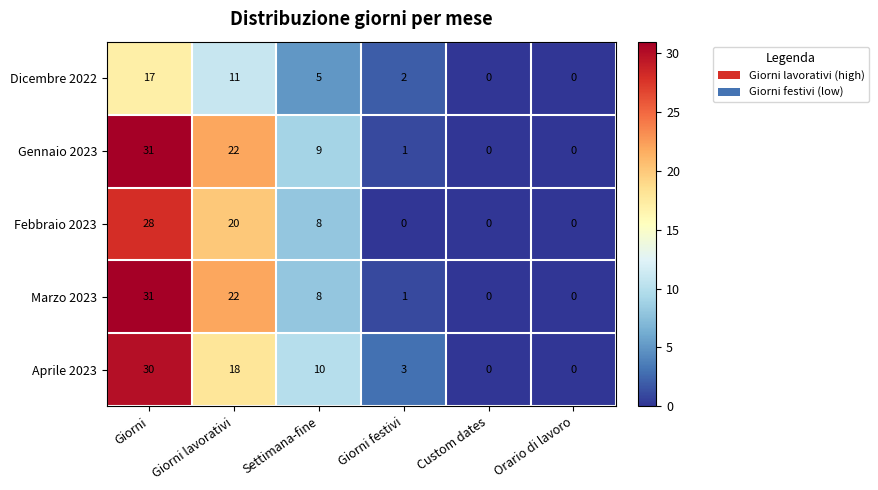

How many categories are shown in the chart?

6